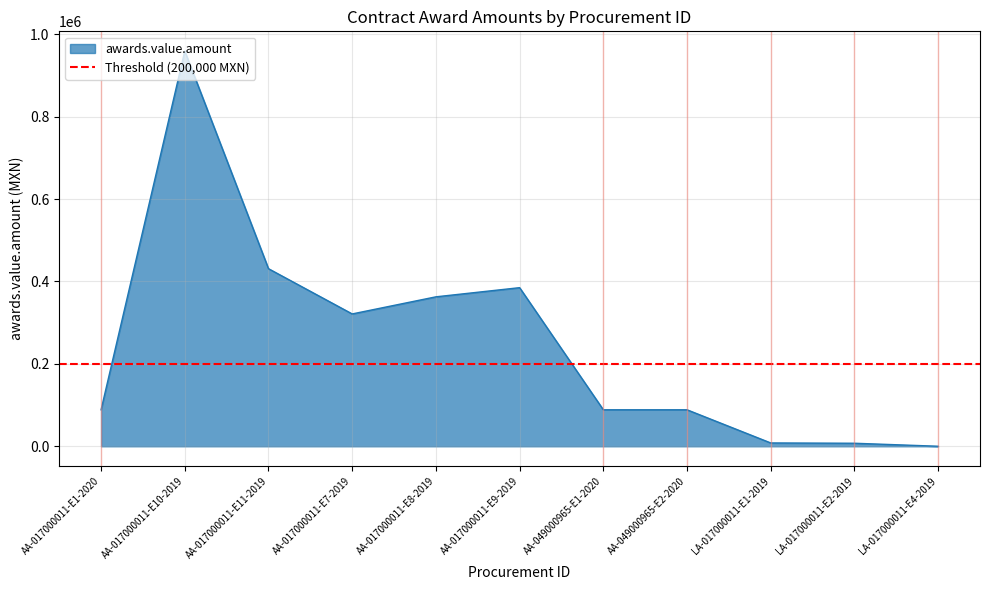

Is it true that the value at AA-017000011-E1-2020 is 88607.8?

True